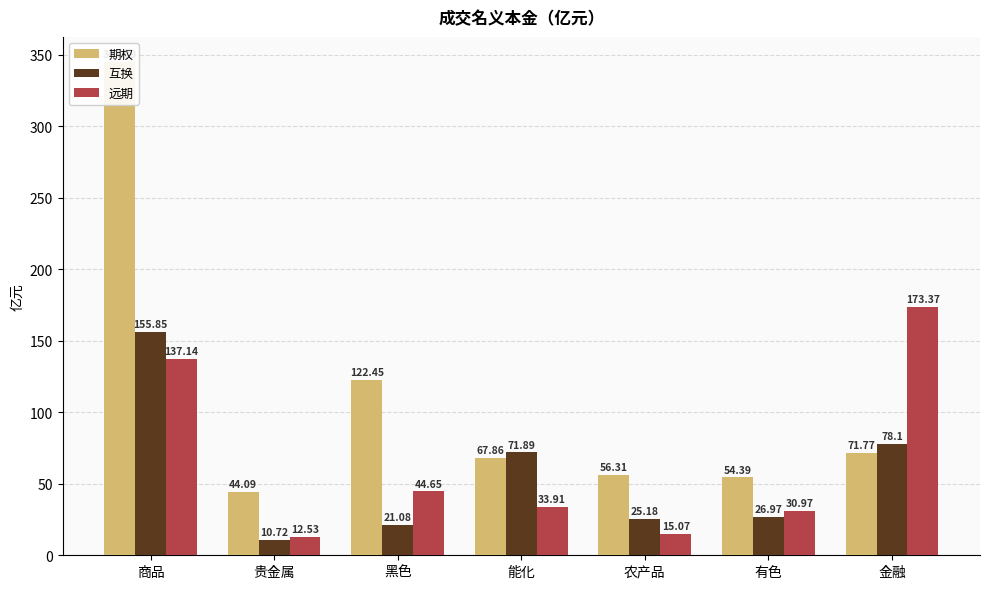

Which label corresponds to the largest value in the chart?

商品